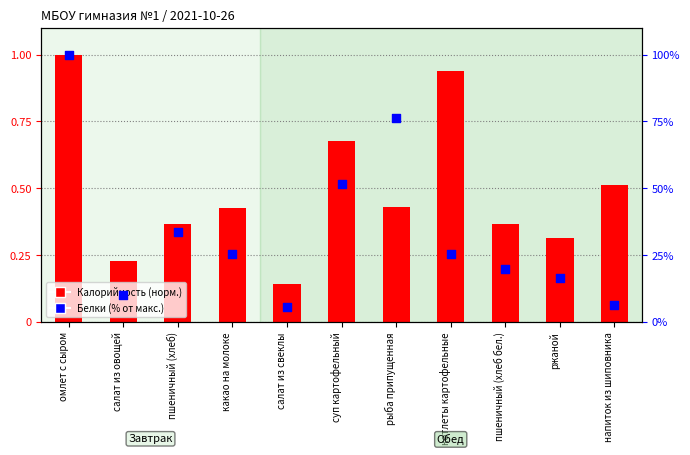

What is the total value across all series at ржаной?

16.9